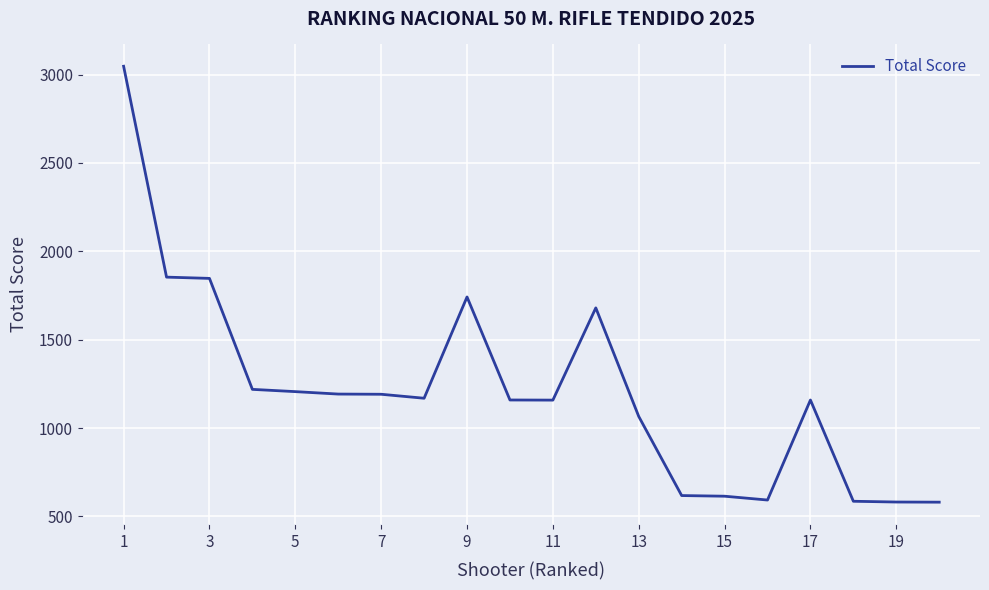

What is the greatest value displayed?

3047.0